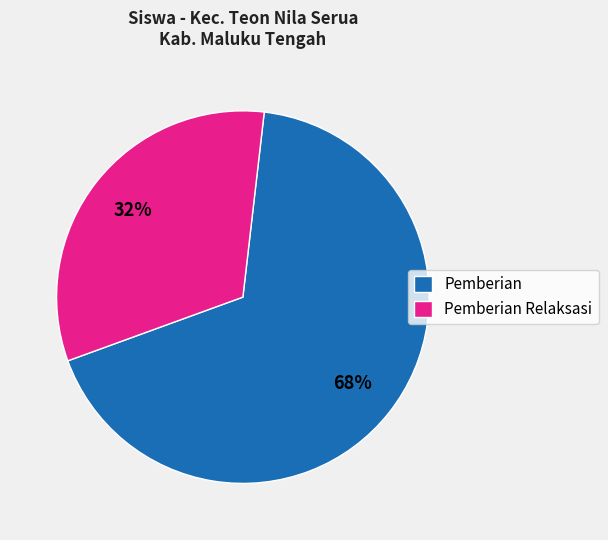

To the nearest percent, what is the combined percentage of Pemberian Relaksasi and Pemberian?

100%